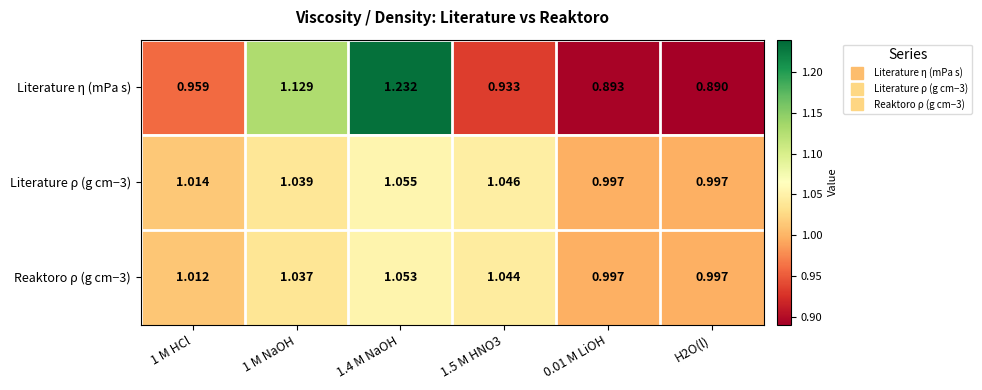

Which series changed the most between 1 M HCl and 1.4 M NaOH?

Literature η (mPa s)